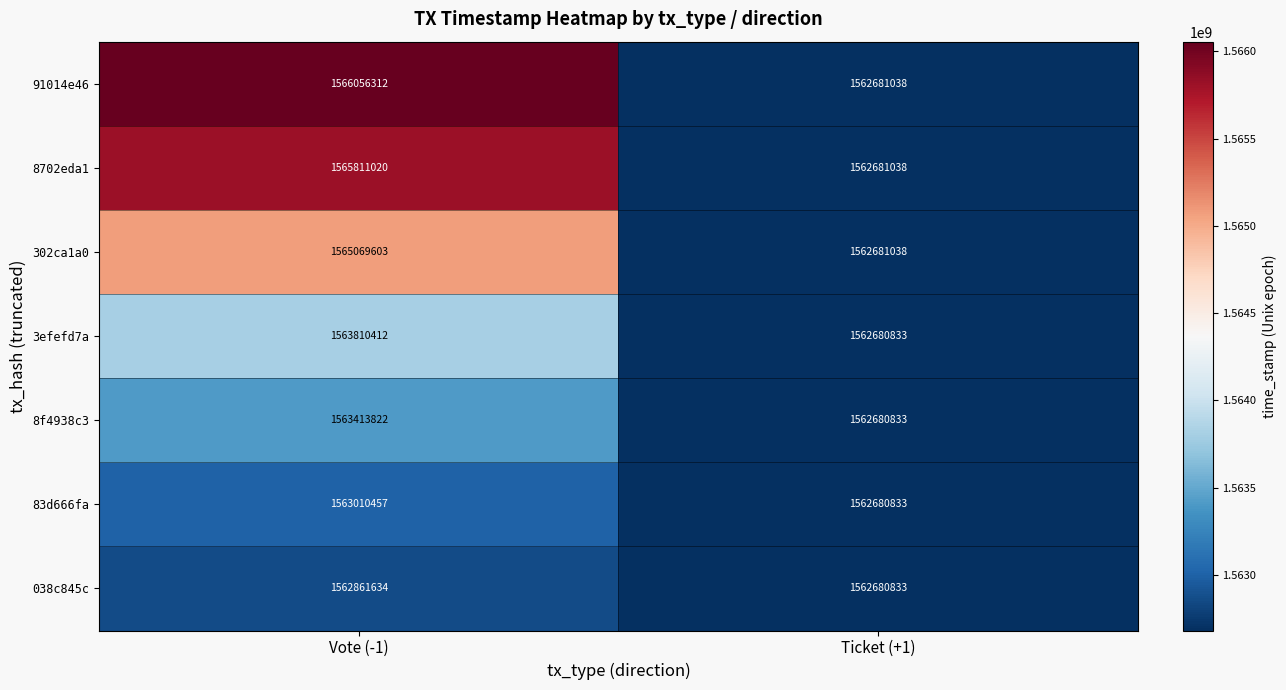

What is the difference between the maximum and minimum values in the 8702eda1 series?

3129982